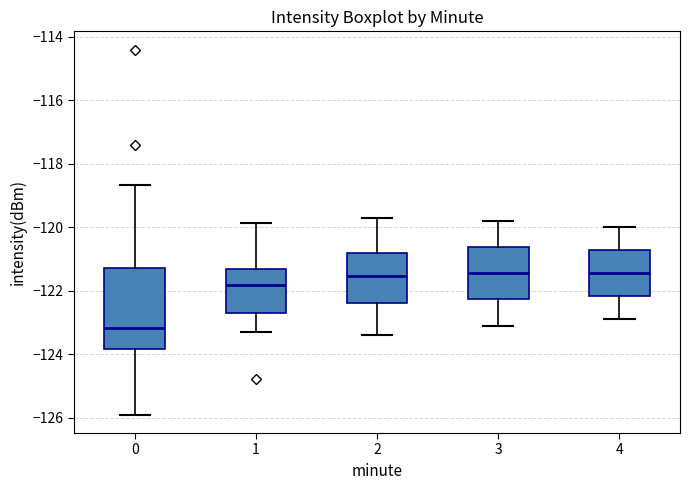

Which box is the tallest, from its lower edge to its upper edge?

0